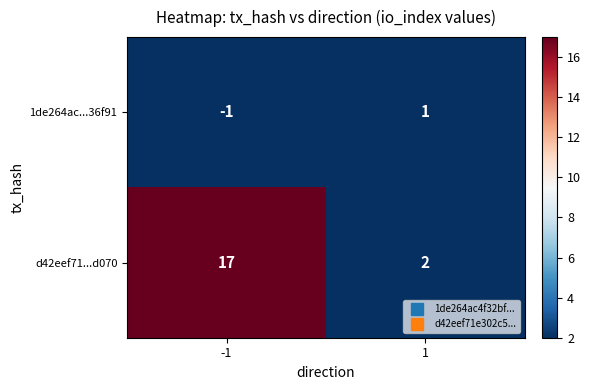

Reading left to right, extract all data points from this chart.

1de264ac...36f91: -1=-1	1=1
d42eef71...d070: -1=17	1=2